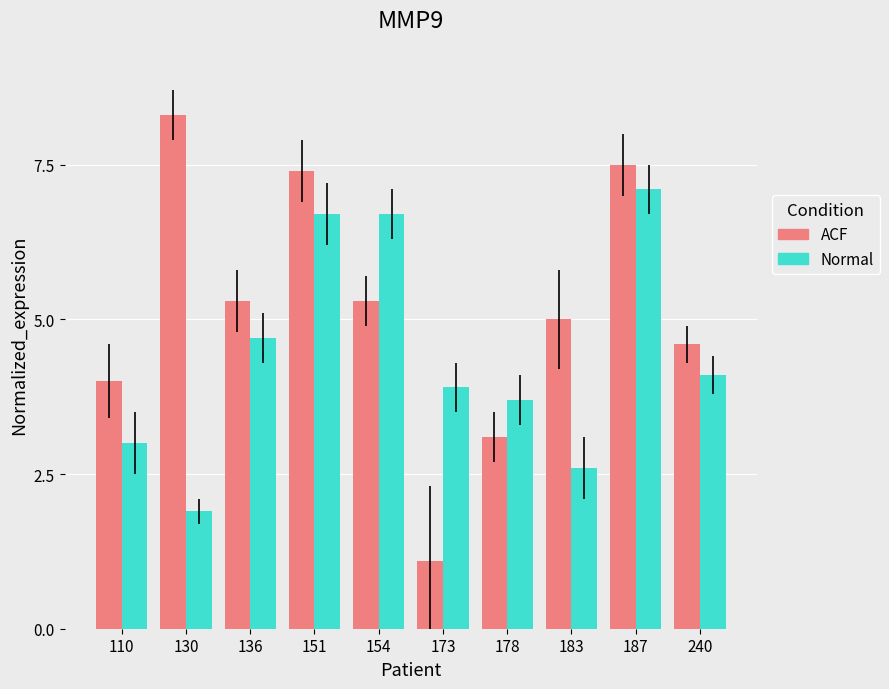

List the series in order of their peak value, highest first.

ACF, Normal